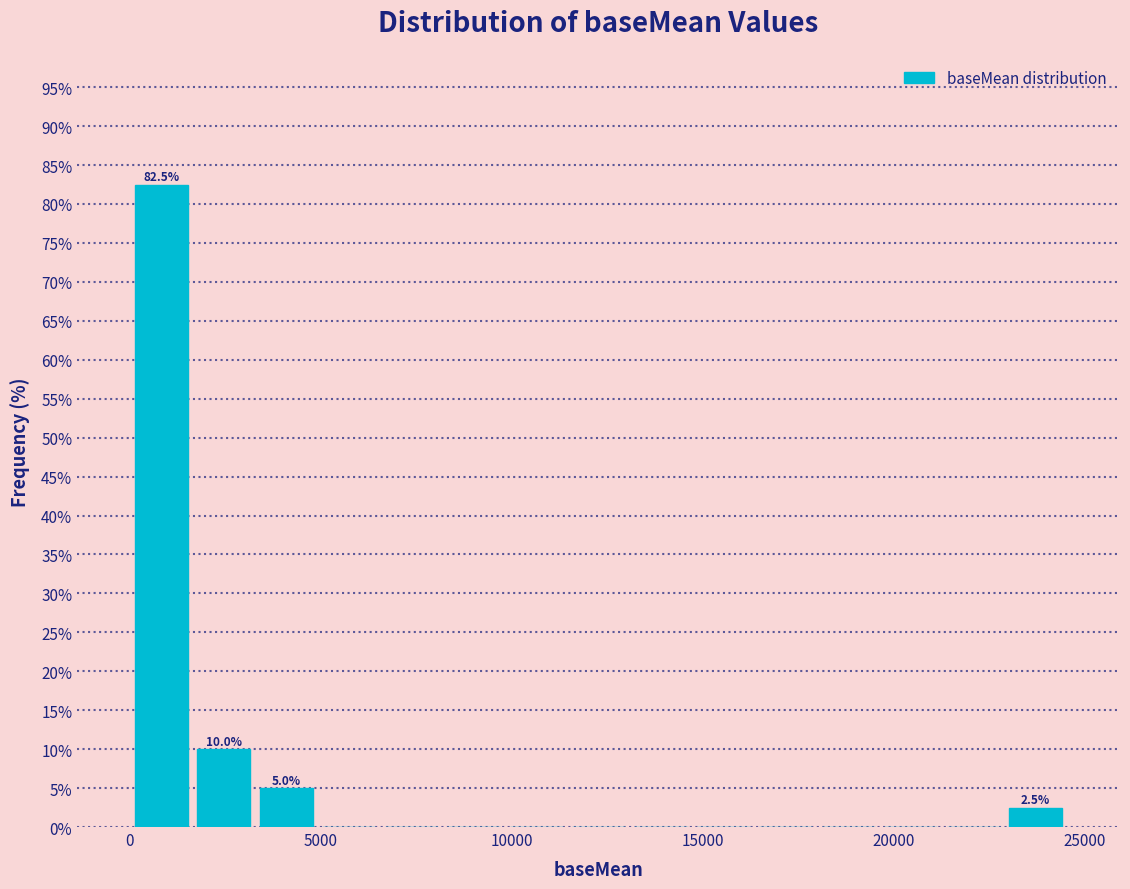

Around what value on the x-axis is the tallest bar? Give the approximate position of its centre, as read against the axis.

1000